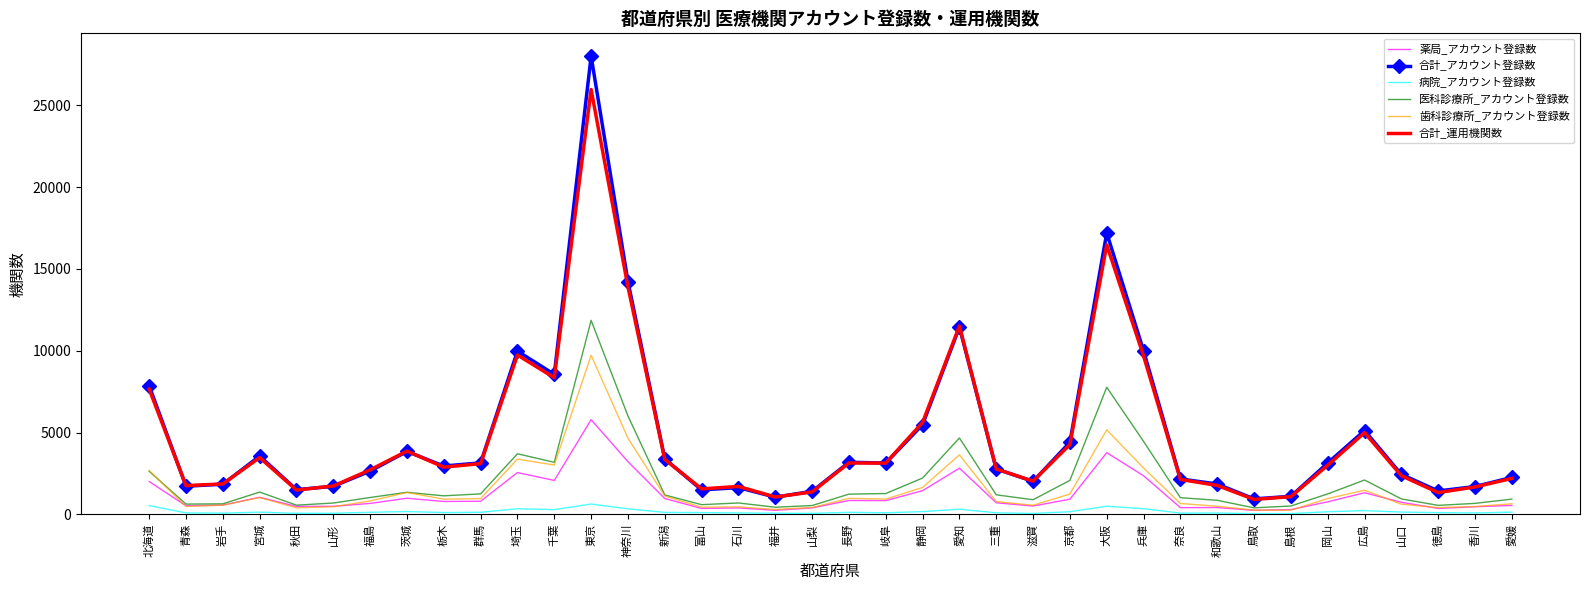

What is the total value across all series at 青森?

5202